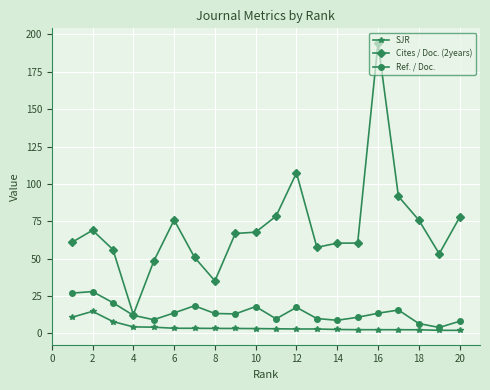

True or false: SJR and Ref. / Doc. intersect in this chart.

False